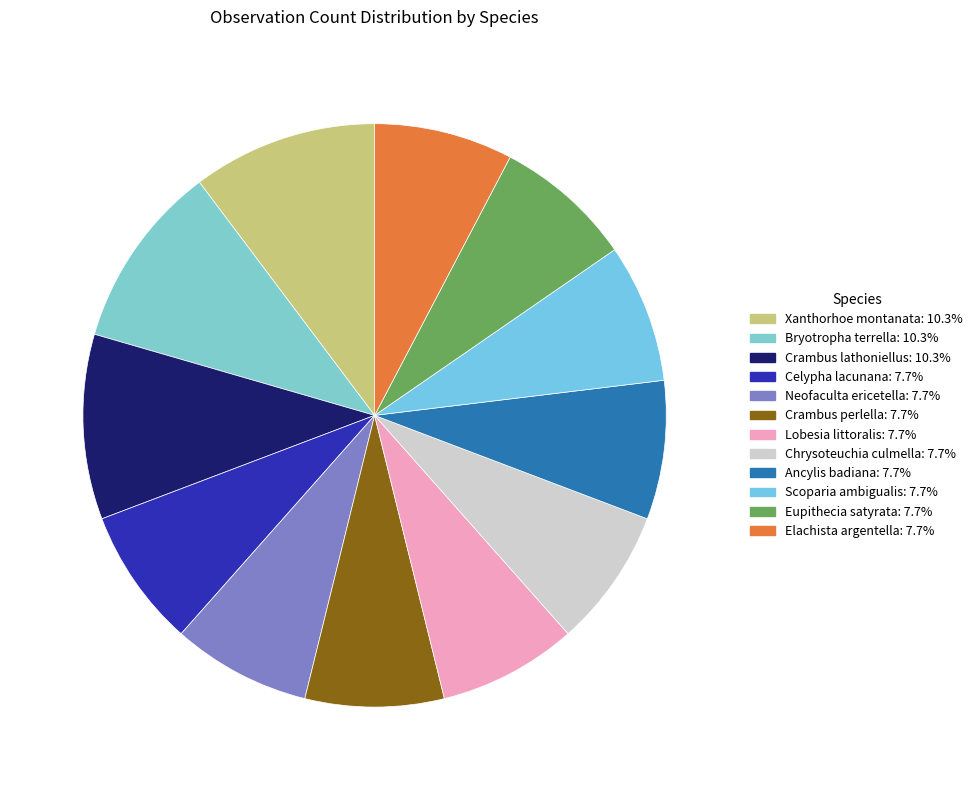

What portion of the pie excludes Ancylis badiana?

92.3%